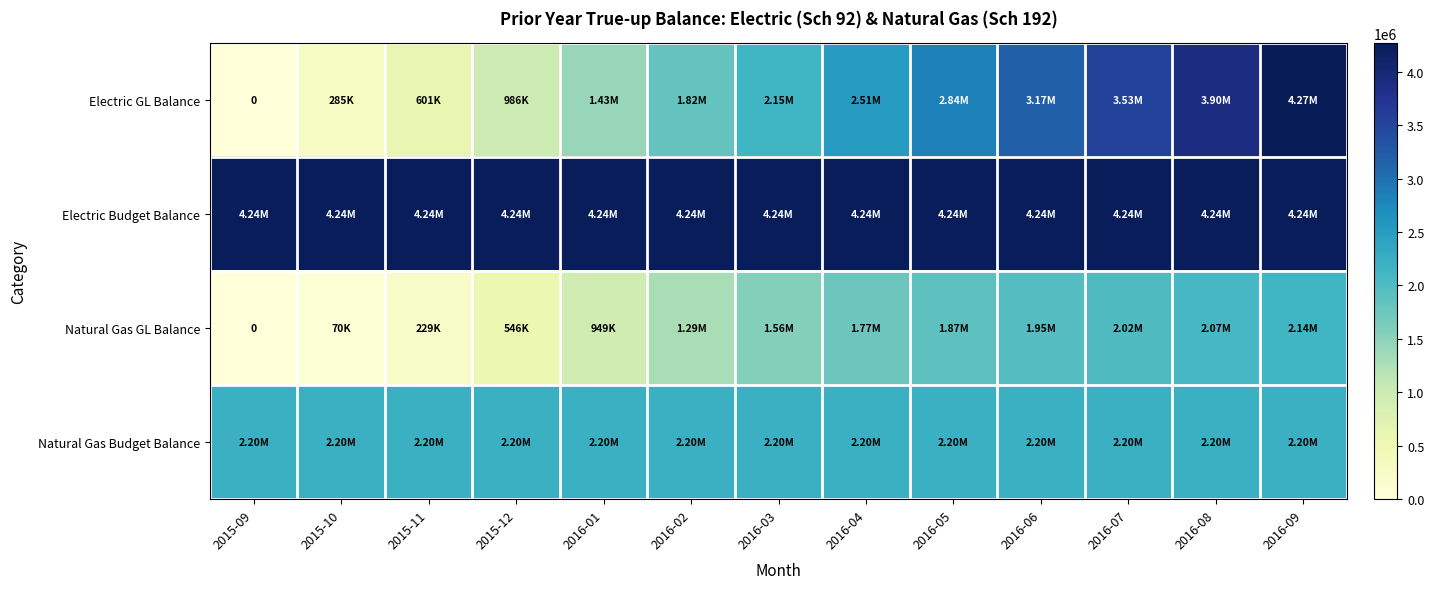

At which category is the sum across all series the highest?

2016-09